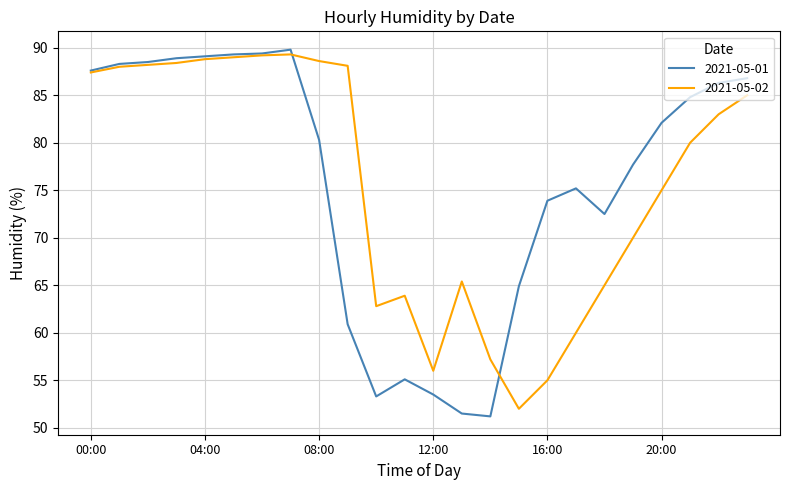

What is the highest value of the 2021-05-02 series?

89.3